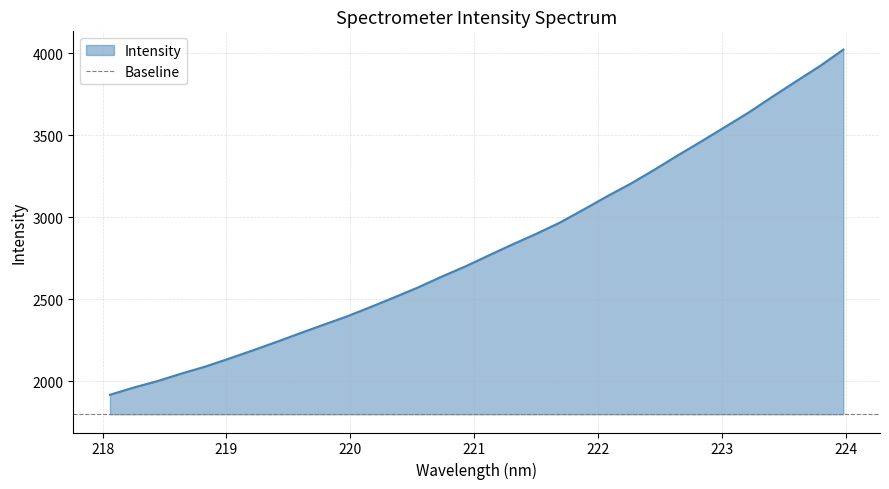

Reading right to left, list all the values displayed in this chart.

223.9802=4021.2	223.7895=3920.1	223.5987=3827.8	223.408=3734.4	223.2172=3638.6	223.0264=3550.5	222.8355=3462.9	222.6447=3377.4	222.4538=3289.0	222.263=3204.3	222.0721=3127.1	221.8812=3046.1	221.6902=2967.1	221.4993=2898.3	221.3083=2834.2	221.1174=2767.5	220.9264=2699.8	220.7354=2637.5	220.5444=2571.8	220.3533=2511.6	220.1623=2452.8	219.9712=2395.5	219.7801=2344.3	219.589=2292.2	219.3979=2239.0	219.2067=2187.6	219.0156=2137.7	218.8244=2089.3	218.6332=2047.2	218.442=2001.9	218.2508=1962.8	218.0596=1918.7